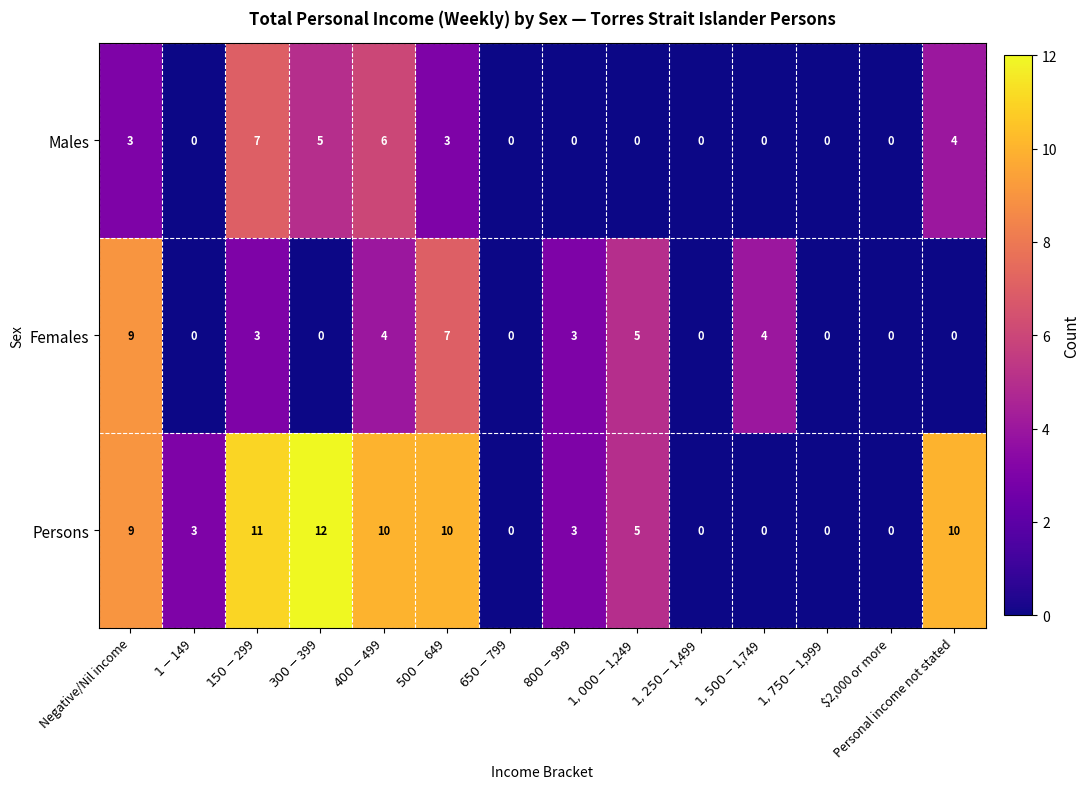

Which series has the largest total across all categories?

Persons